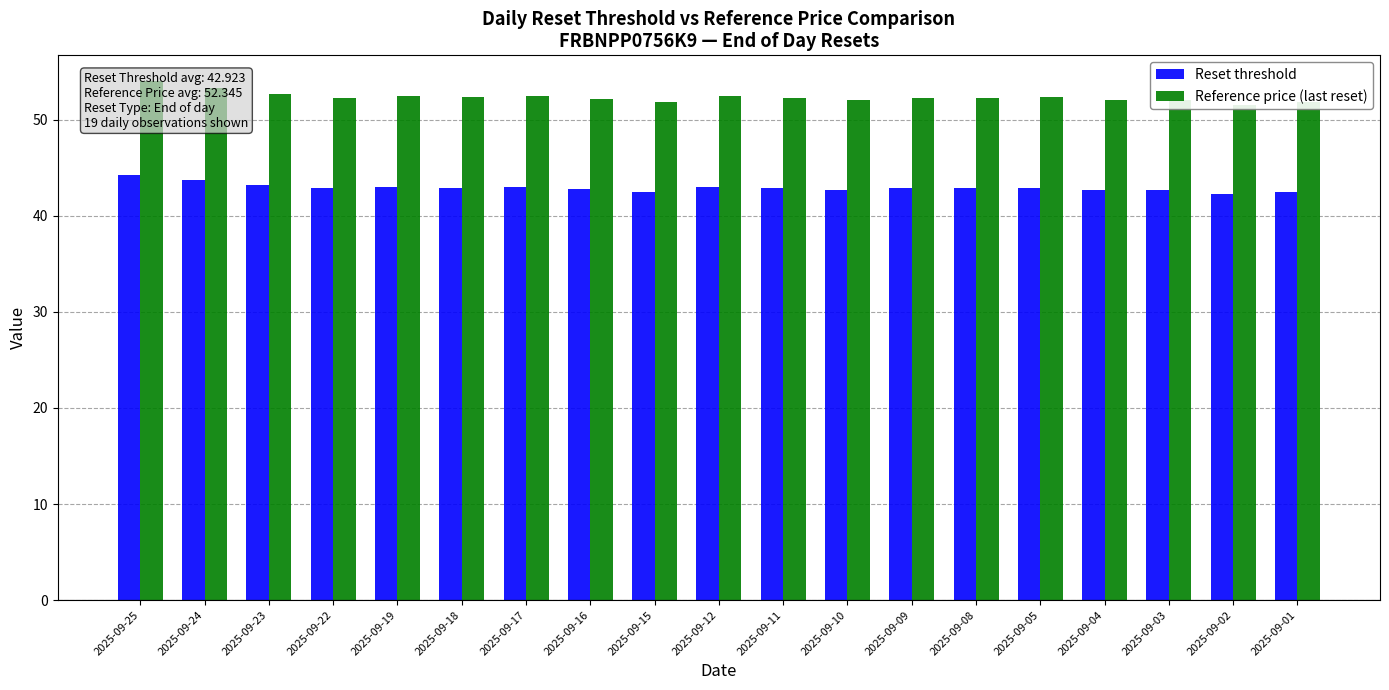

What is the difference between the Reference price (last reset) values at 2025-09-23 and 2025-09-25?

1.4